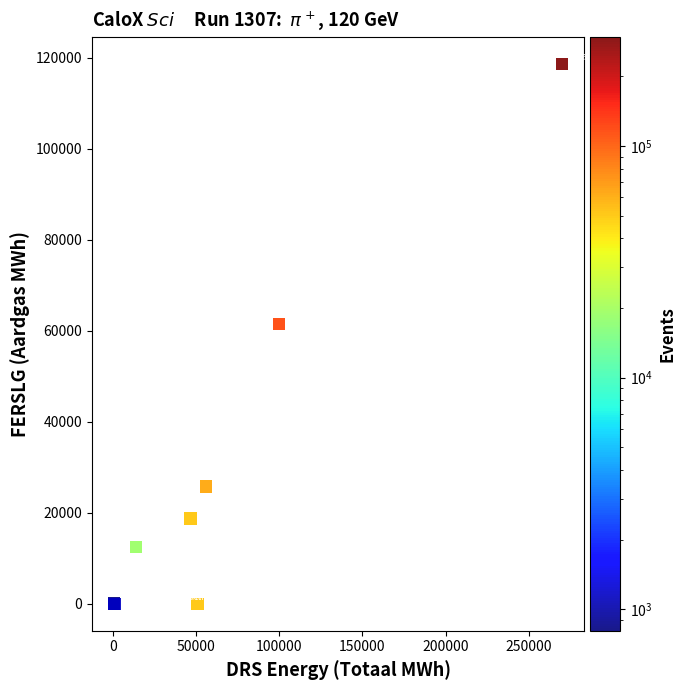

What Y value in the scatter plot is closest to 59299?

61463.0